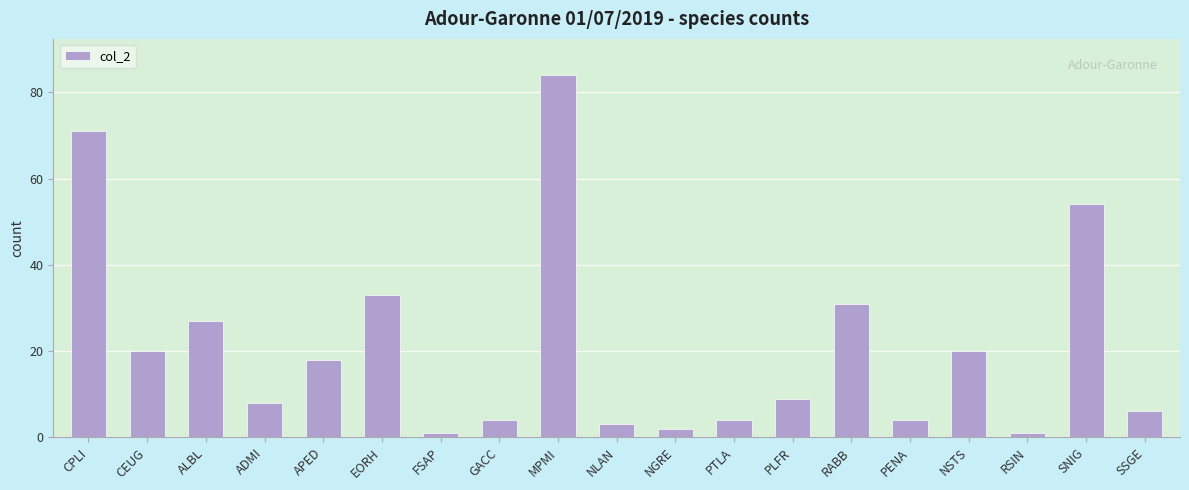

Between NGRE and RABB, which is larger?

RABB